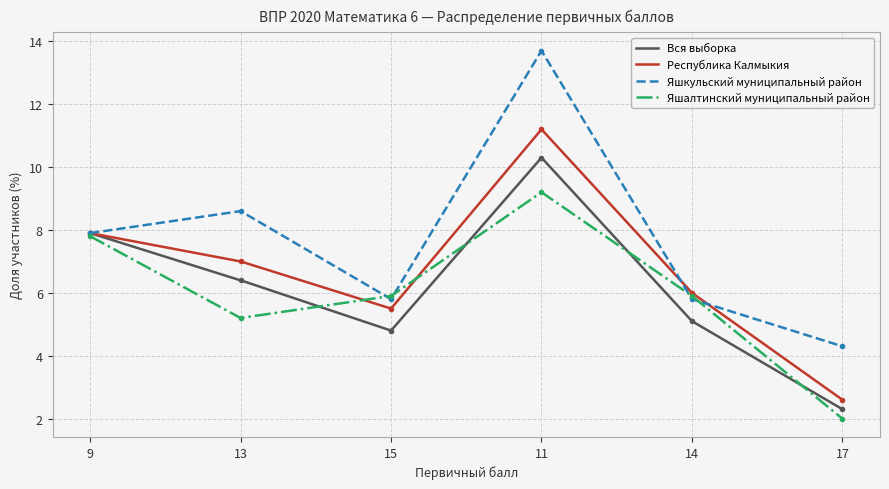

Rank the series at 17 from lowest to highest value.

Яшалтинский муниципальный район, Вся выборка, Республика Калмыкия, Яшкульский муниципальный район